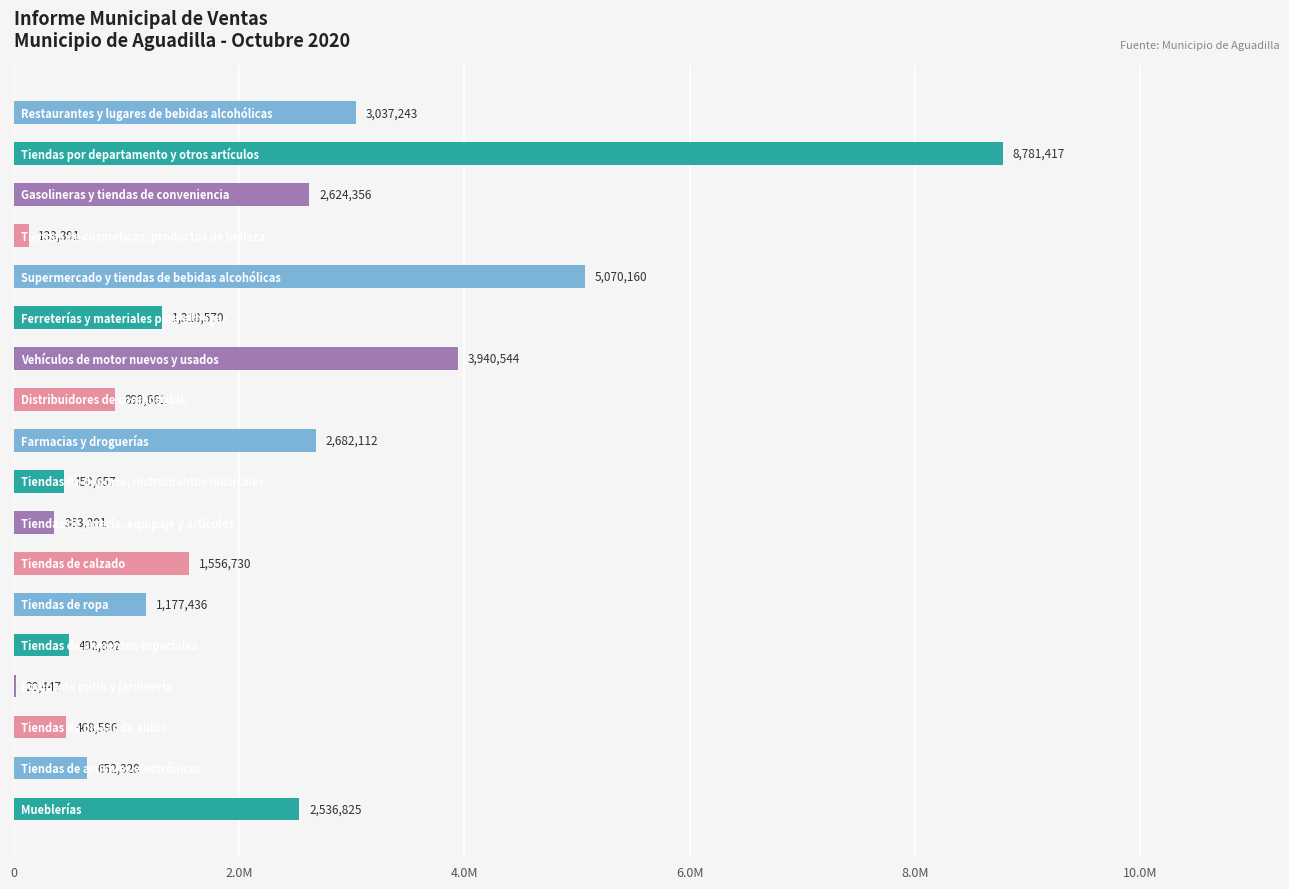

What is the difference between the second highest and second lowest values?

4936769.0